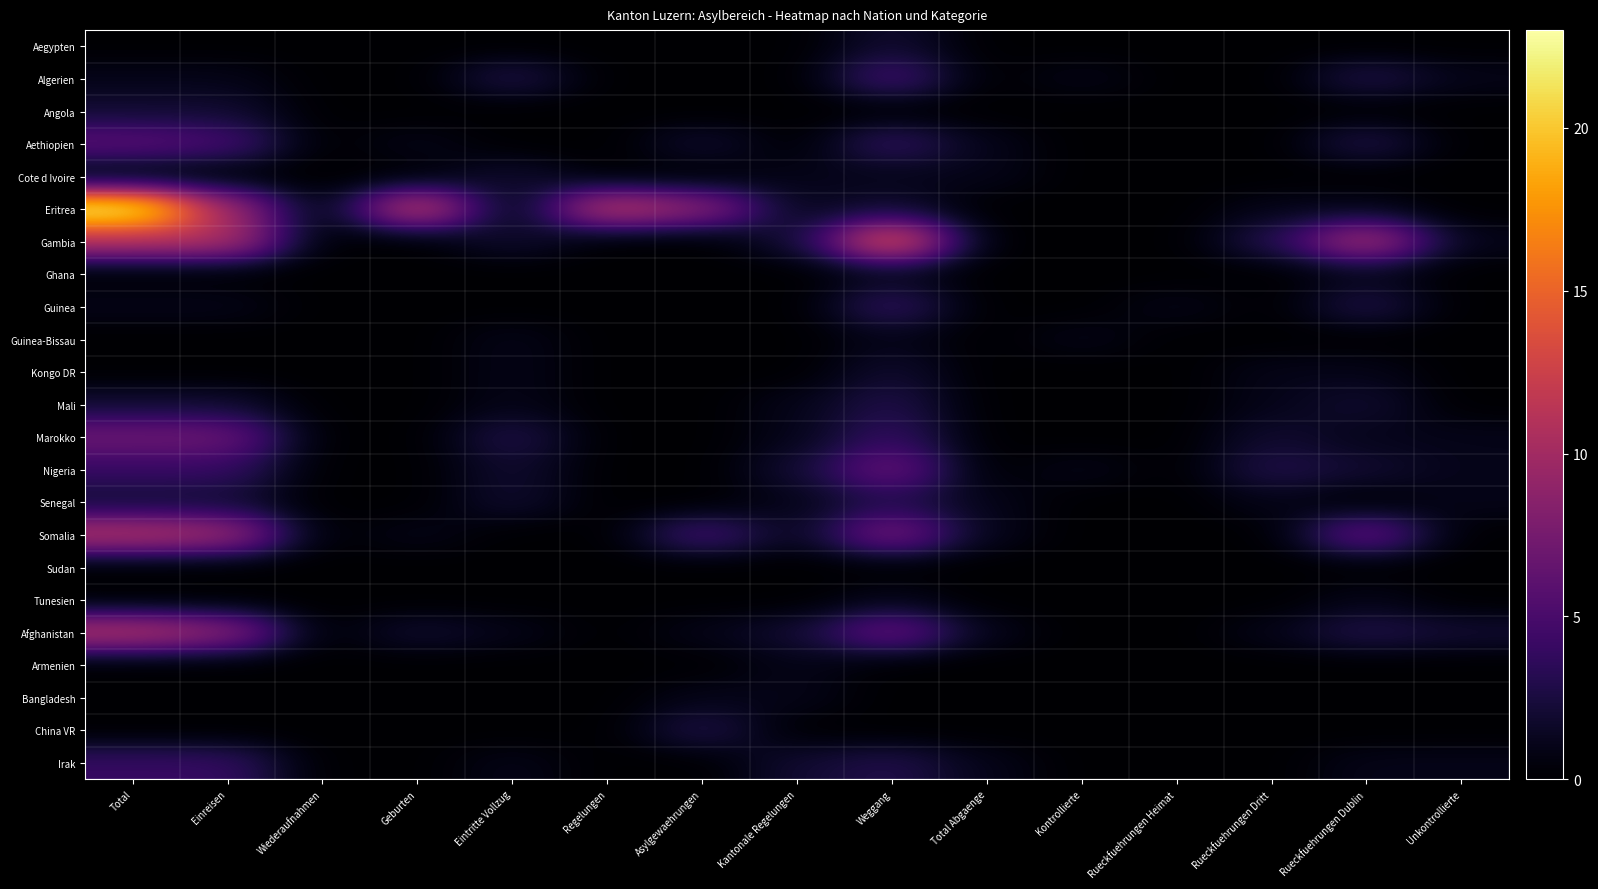

Which series has the largest total across all categories?

Eritrea